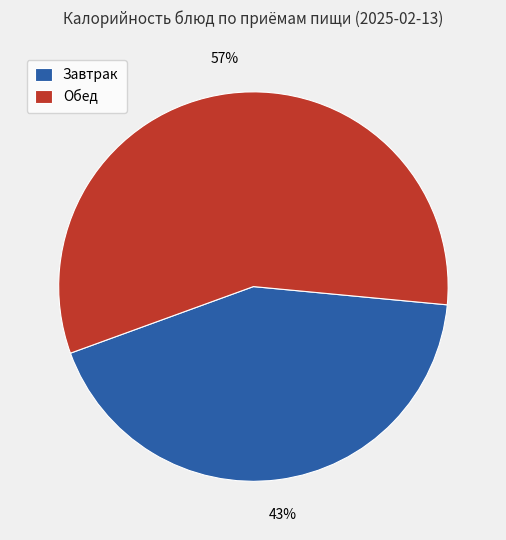

Rank the categories by value from highest to lowest.

Обед, Завтрак